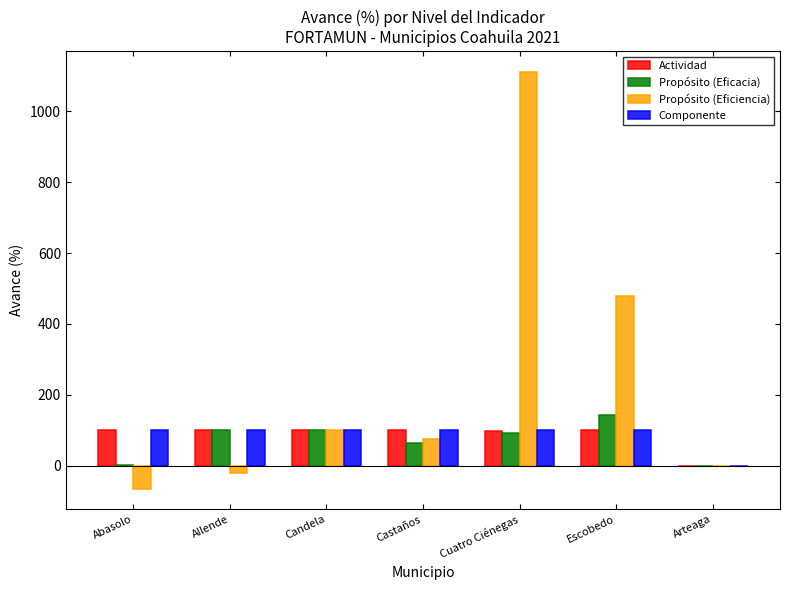

Which category has the highest value in the Propósito (Eficacia) series?

Escobedo